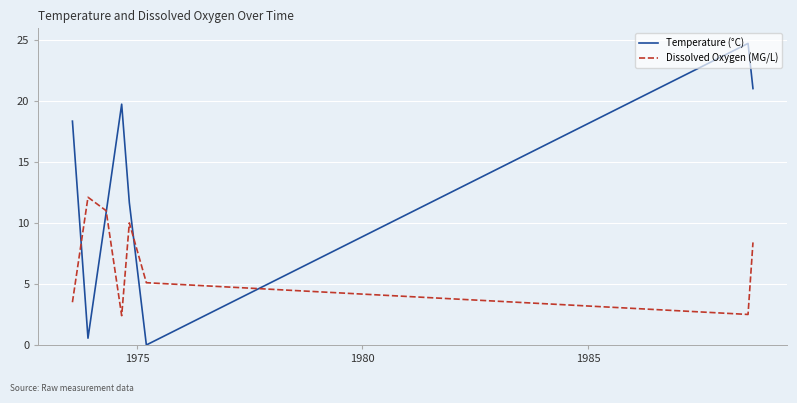

What is the maximum value for Temperature (°C)?

24.7